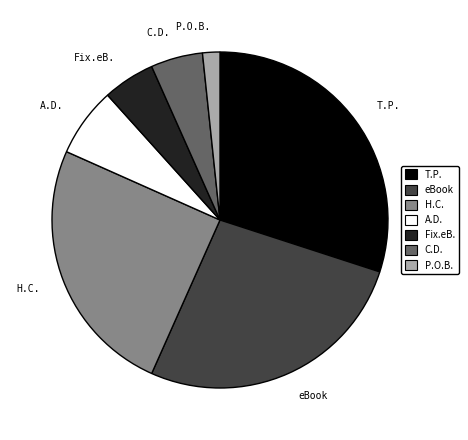

Is there a majority slice in this chart?

No